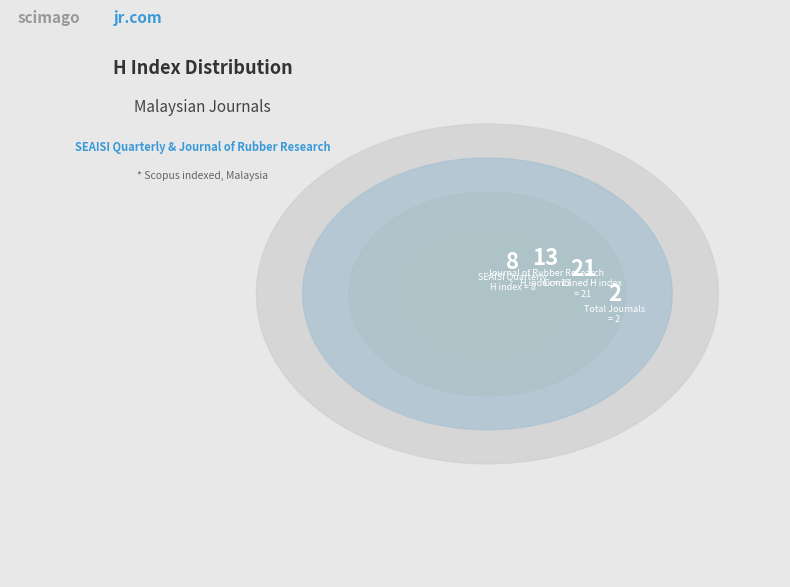

Combined, what portion of the pie is Journal of Rubber Research and SEAISI Quarterly (Q4)?

100.0%